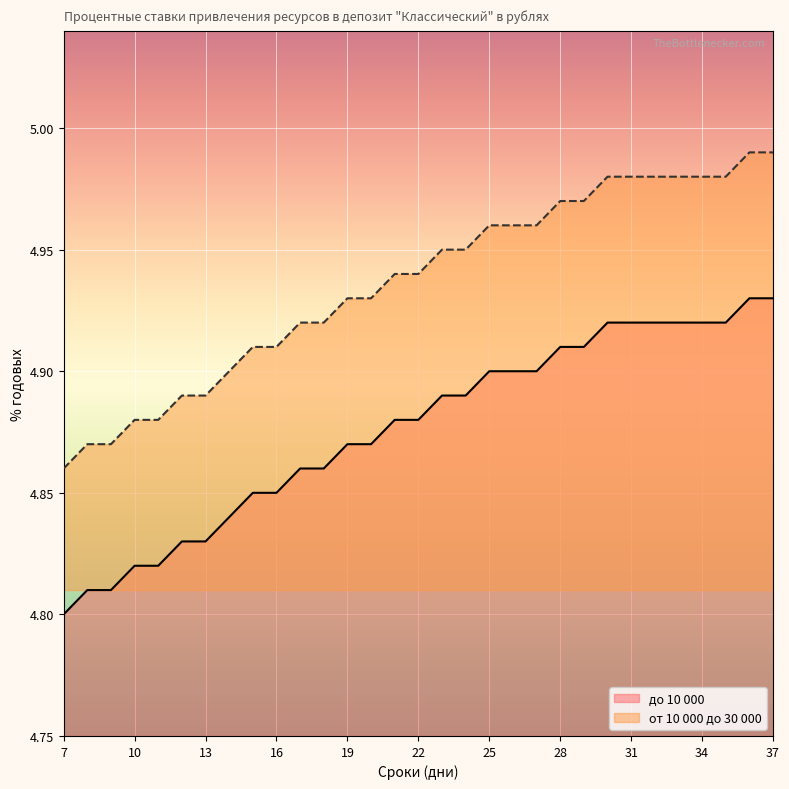

What is the difference between the maximum and second lowest values in the до 10 000 series?

0.1